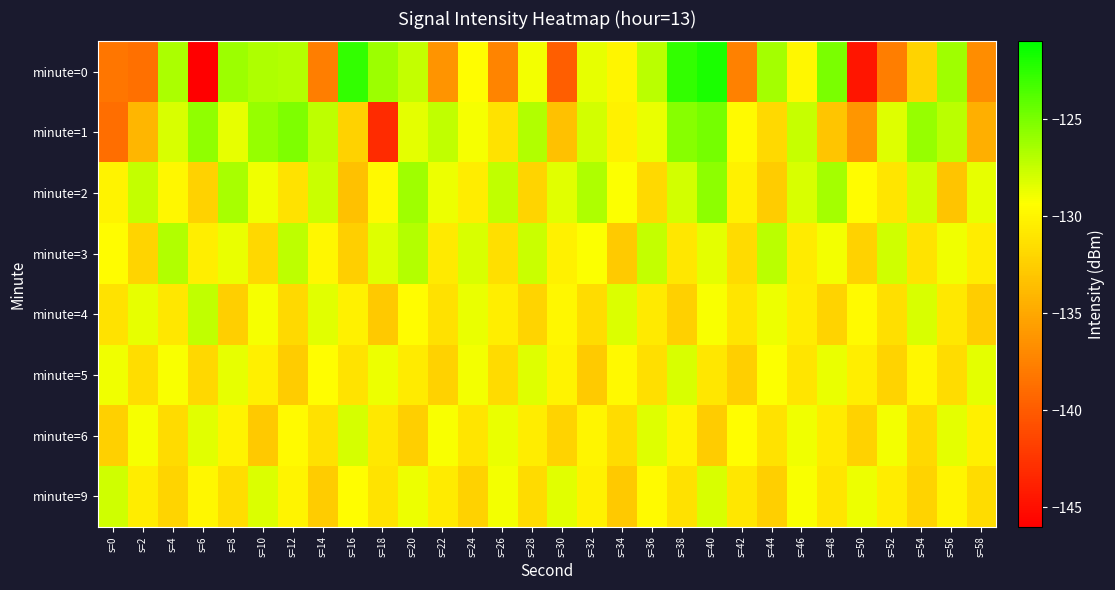

What is the spread (max minus min) of values at s=18?

17.0